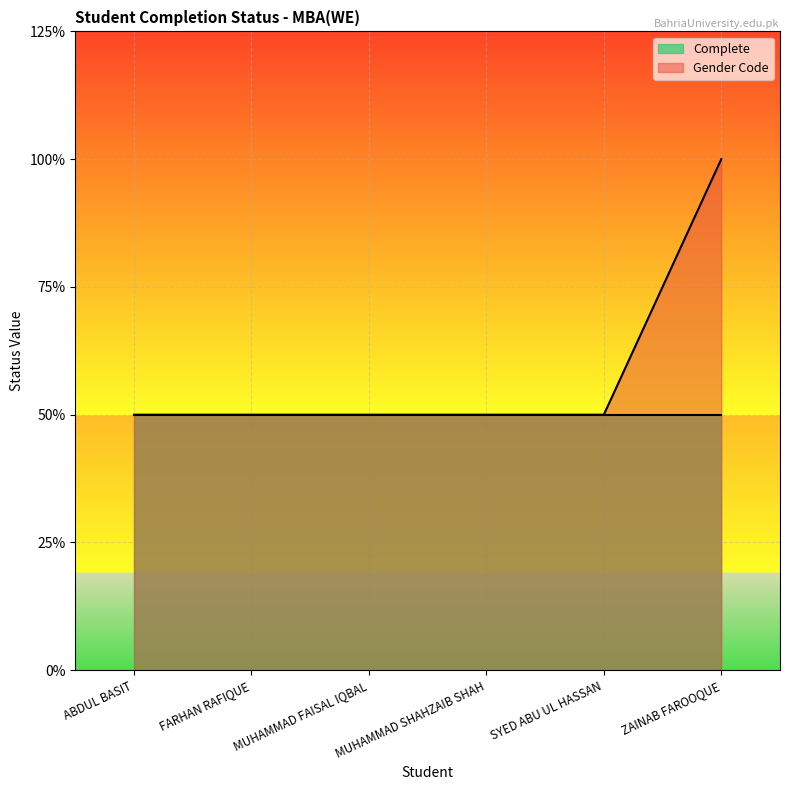

What is the label of the 4th point from the right?

MUHAMMAD FAISAL IQBAL